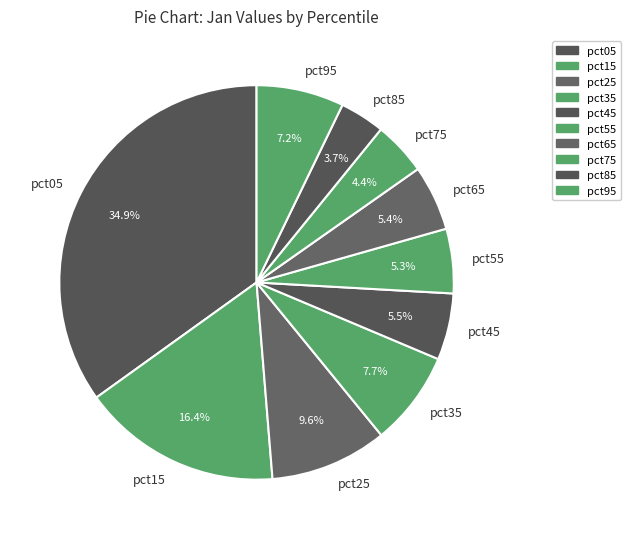

Does pct05 account for over 50% of the chart?

No